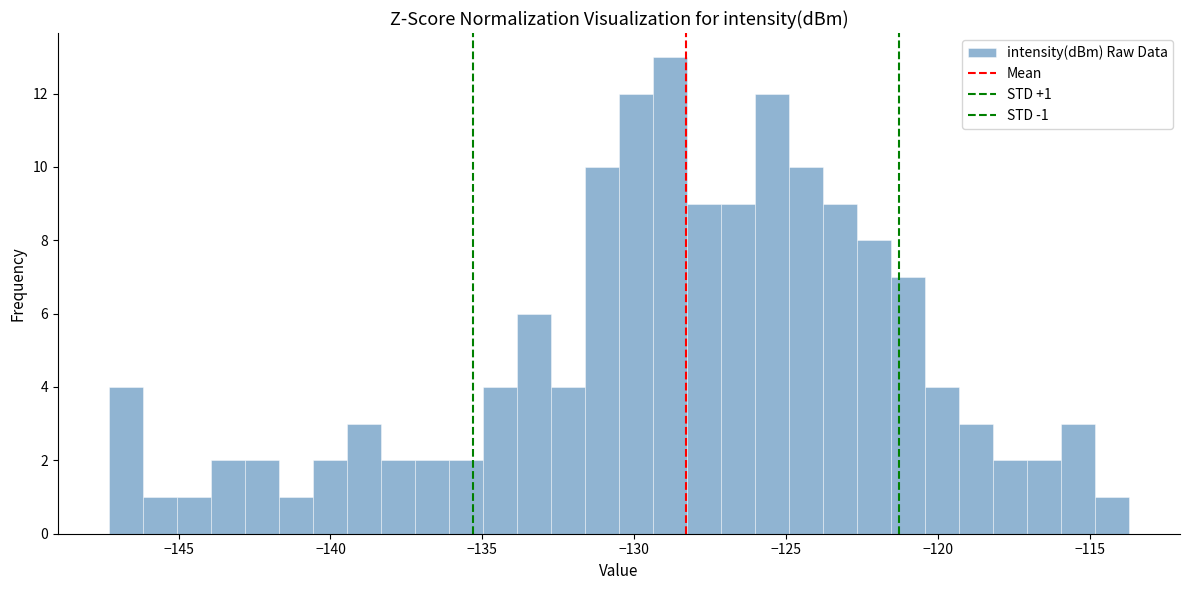

Around what value on the x-axis is the tallest bar? Give the approximate position of its centre, as read against the axis.

-129.0